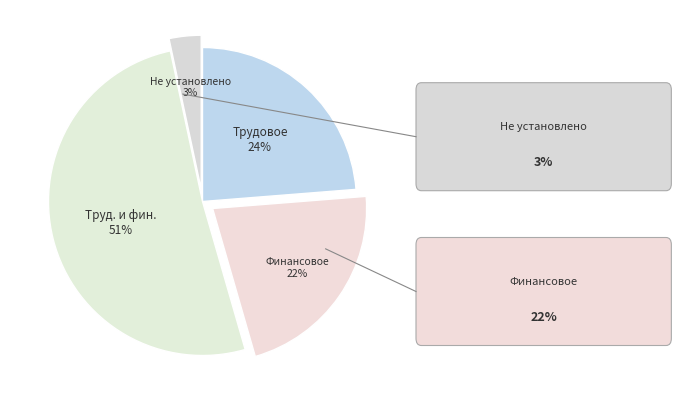

Which slice represents more than half of the pie?

Трудовое и (или) финансове